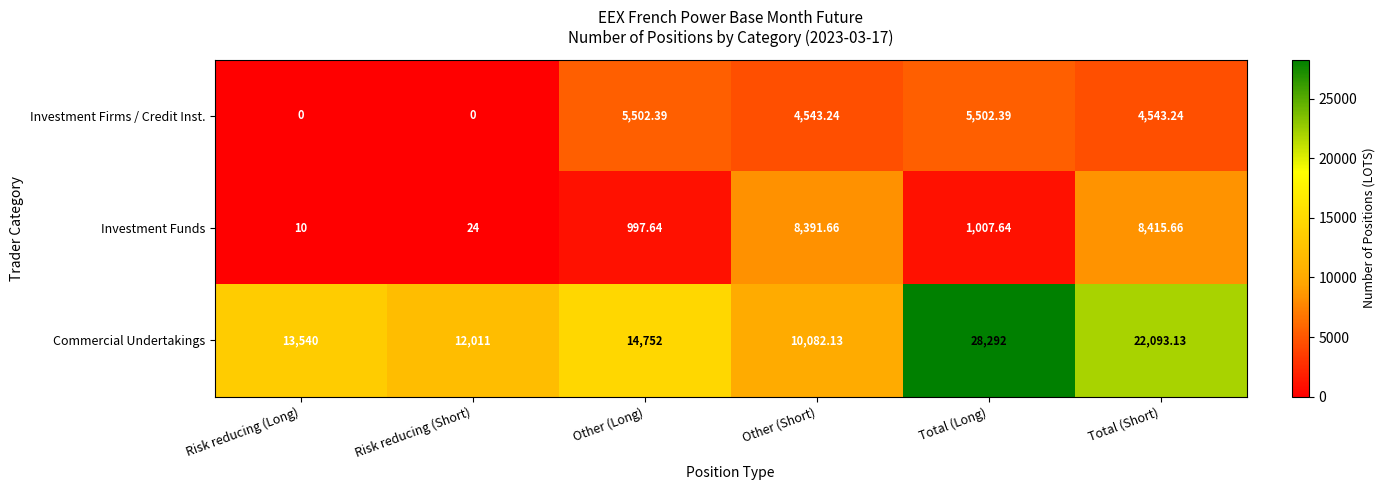

Rank the categories by Investment Funds value from highest to lowest.

Total (Short), Other (Short), Total (Long), Other (Long), Risk reducing (Short), Risk reducing (Long)